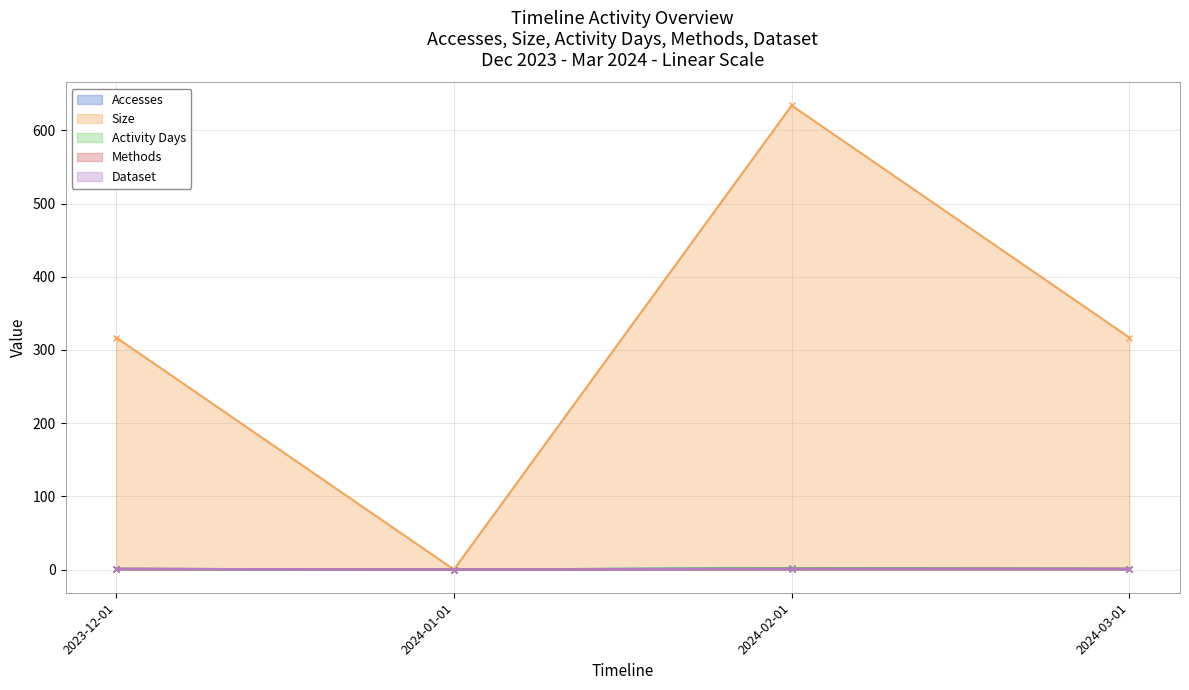

What is the sum of the Activity Days values at 2024-03-01 and 2023-12-01?

2